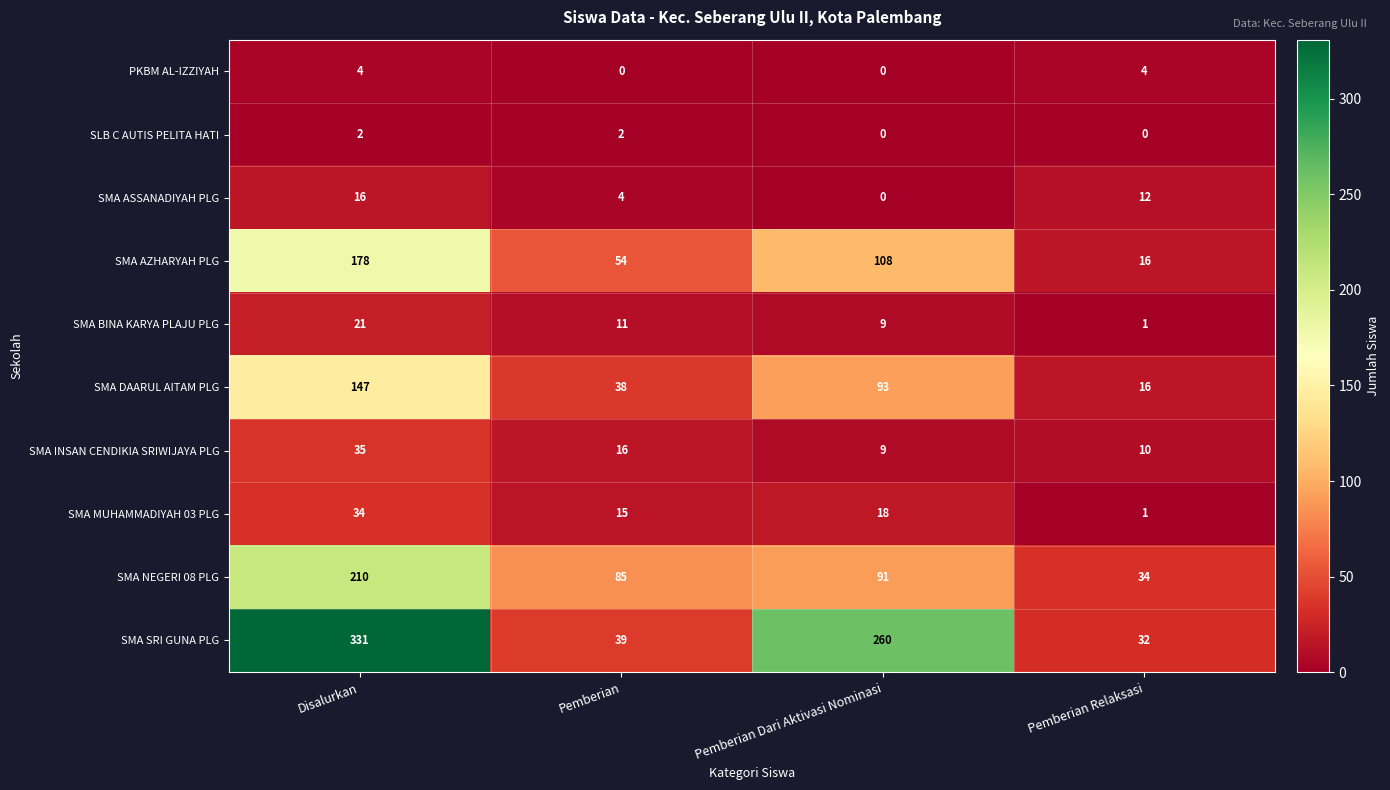

Which category has the highest value across all series?

Disalurkan